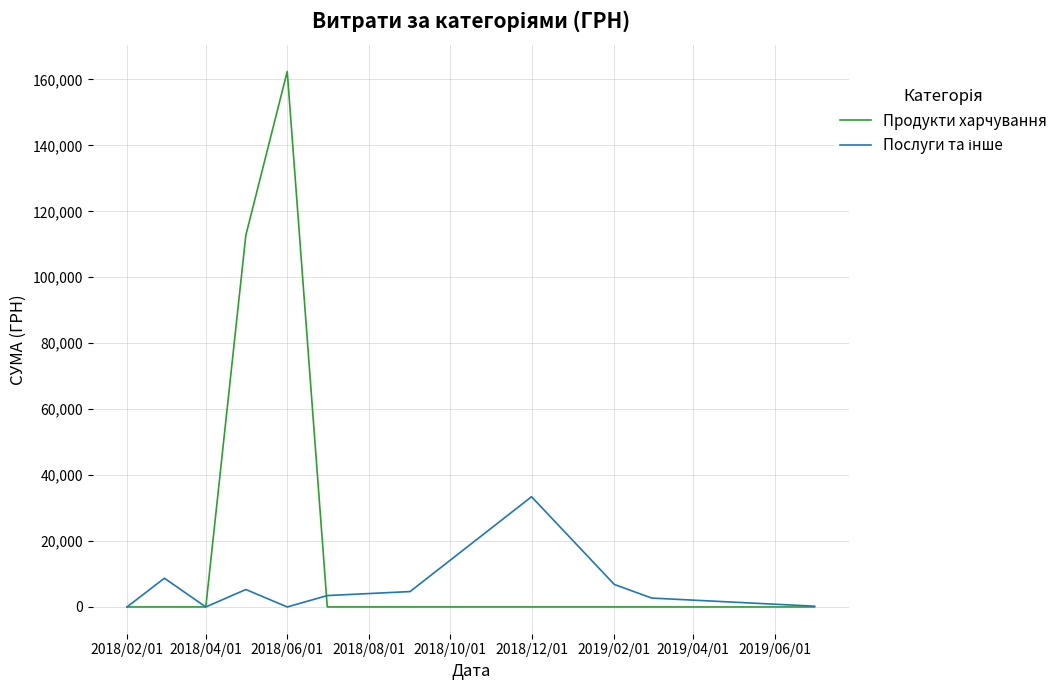

Does the chart display data point markers on the line(s)?

No